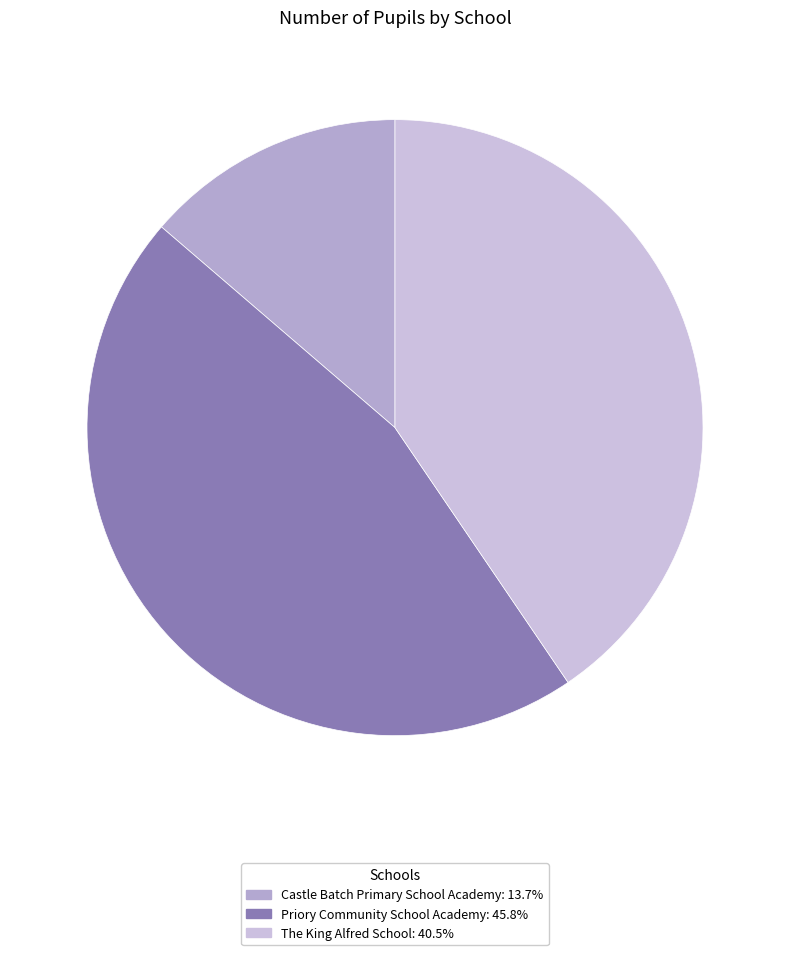

Count the number of slices in the pie.

3